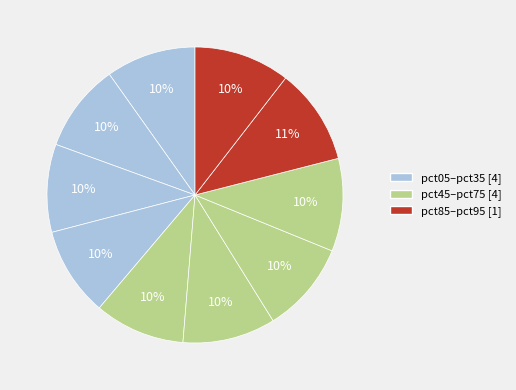

To the nearest percent, what is the difference between the largest and smallest slice percentages?

1%